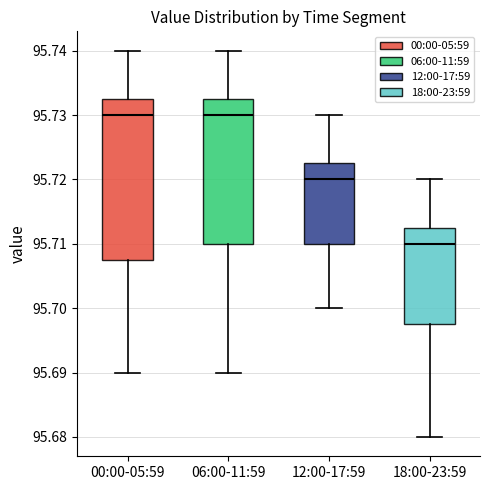

Which box is the tallest, from its lower edge to its upper edge?

00:00-05:59